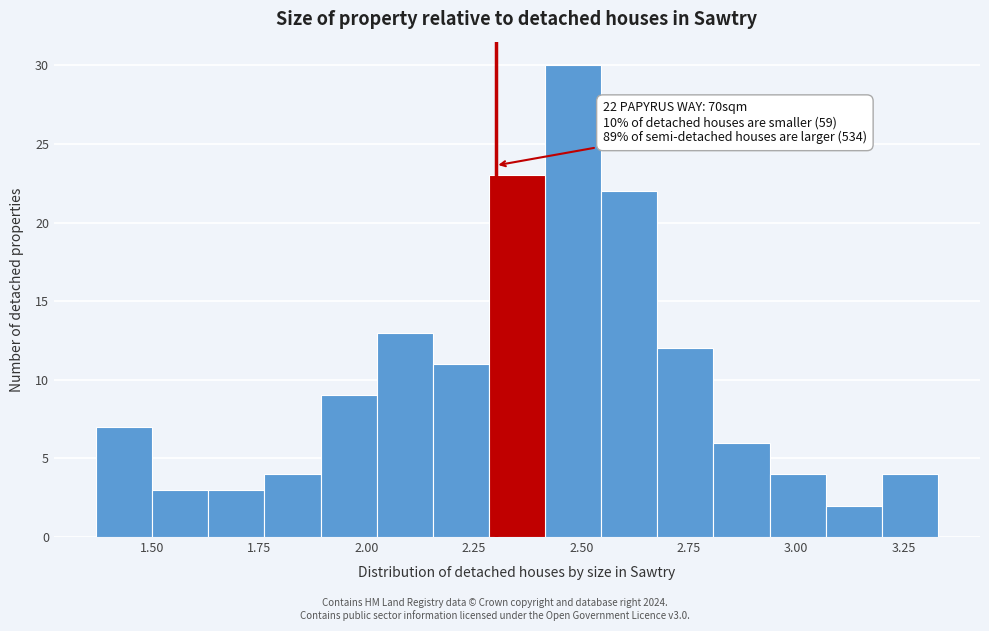

Read against the x-axis, roughly where is the centre of the tallest bar?

2.50